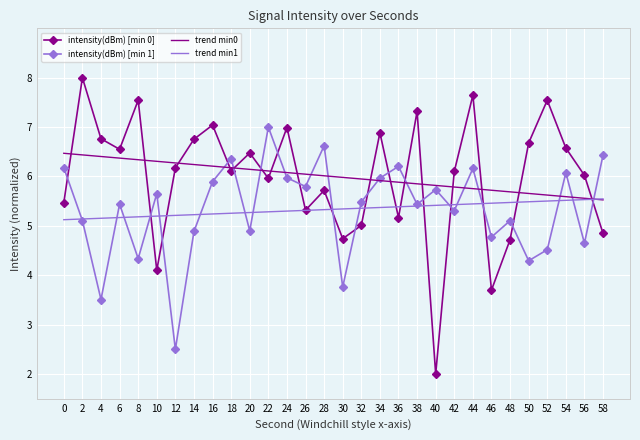

What is the spread (max minus min) of values at 54?

1.1